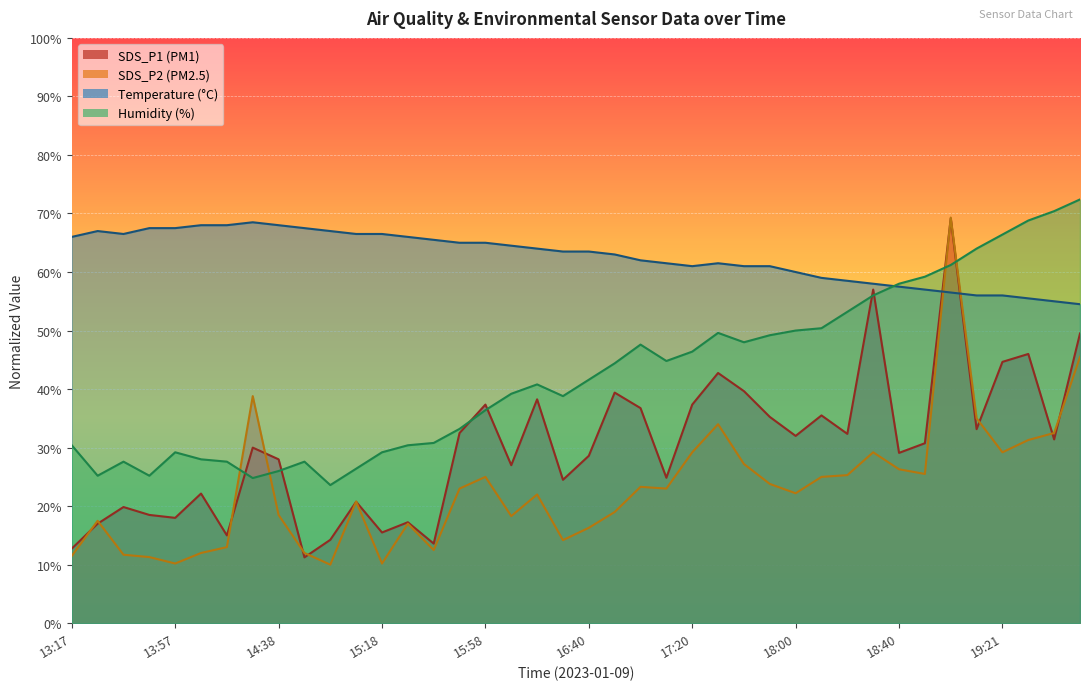

Count the number of data series in this chart.

4